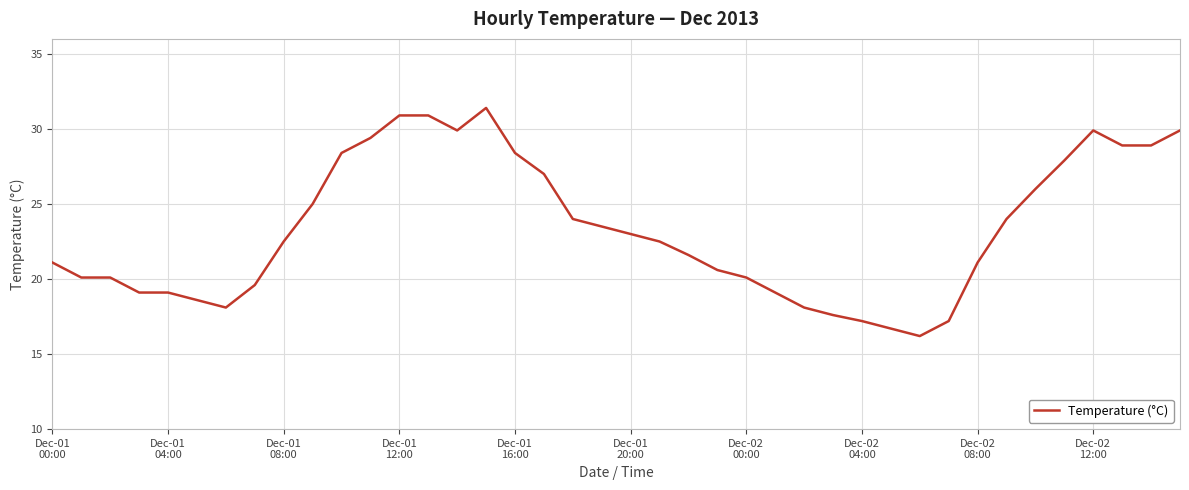

What is the maximum value shown in the chart?

31.4